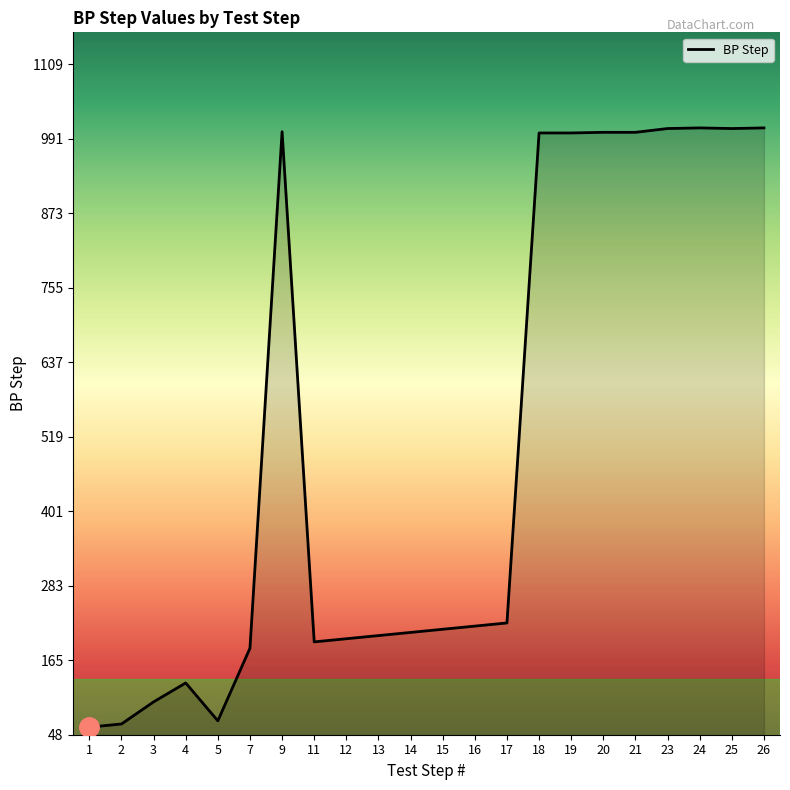

Approximately how many times larger is the value at 11 compared to 21?

0.2